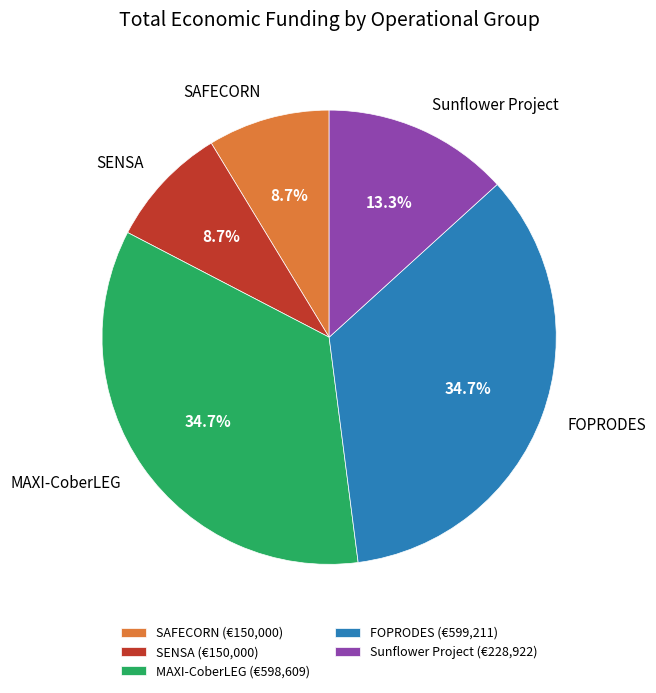

What percentage is NOT represented by FOPRODES?

65.3%